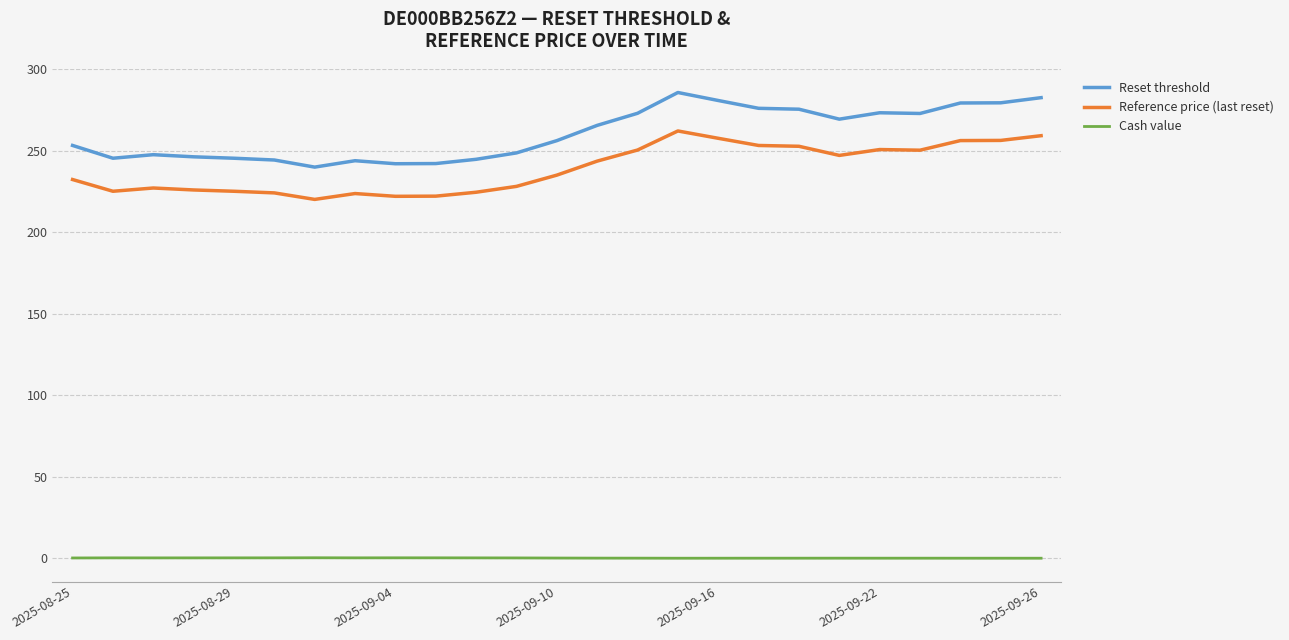

Rank the series by their maximum value, from lowest to highest.

Cash value, Reference price (last reset), Reset threshold